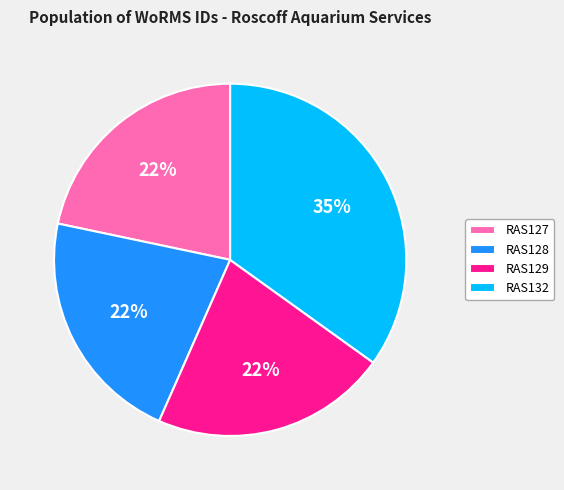

Is it true that RAS128 is 35% of the pie?

False